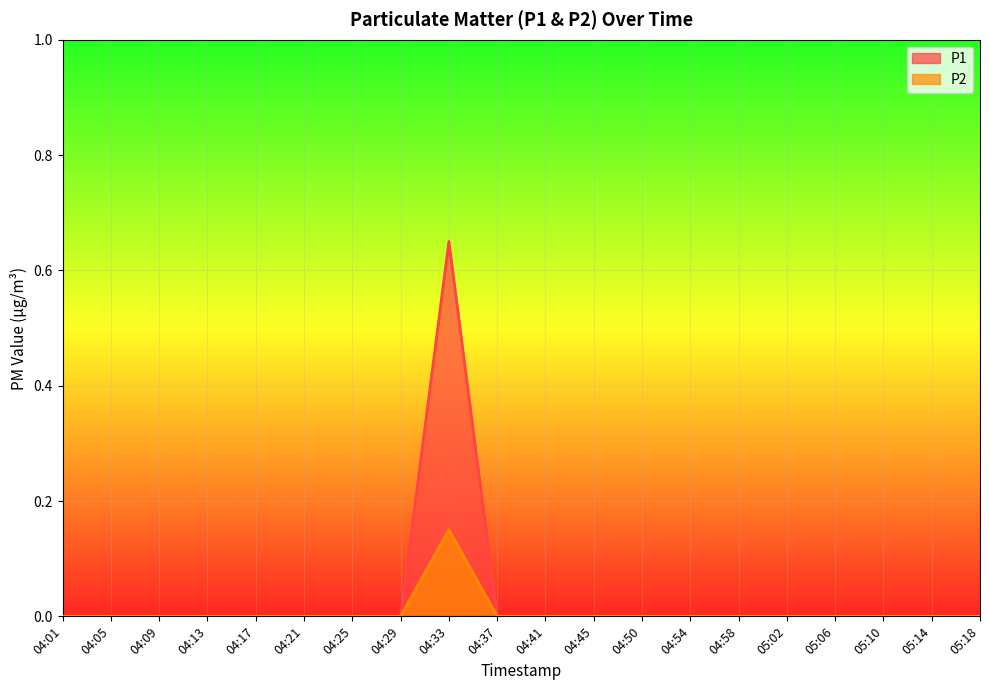

How many P2 values are between 0 and 1?

20